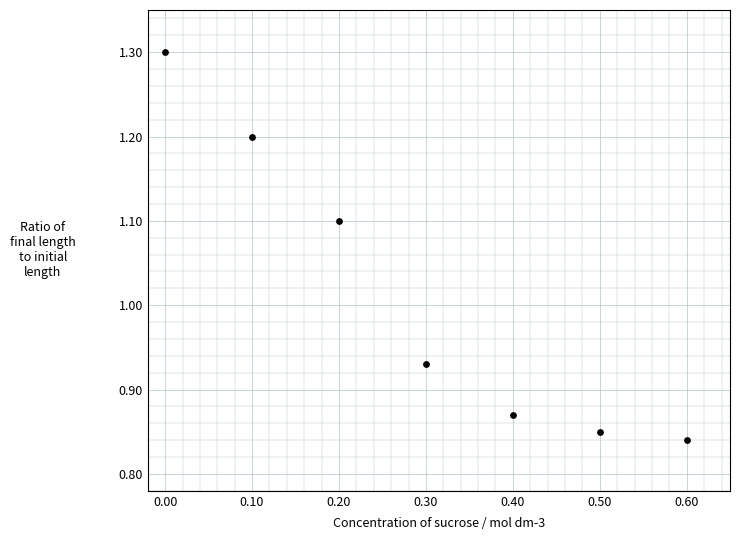

What is the average Y value?

1.0